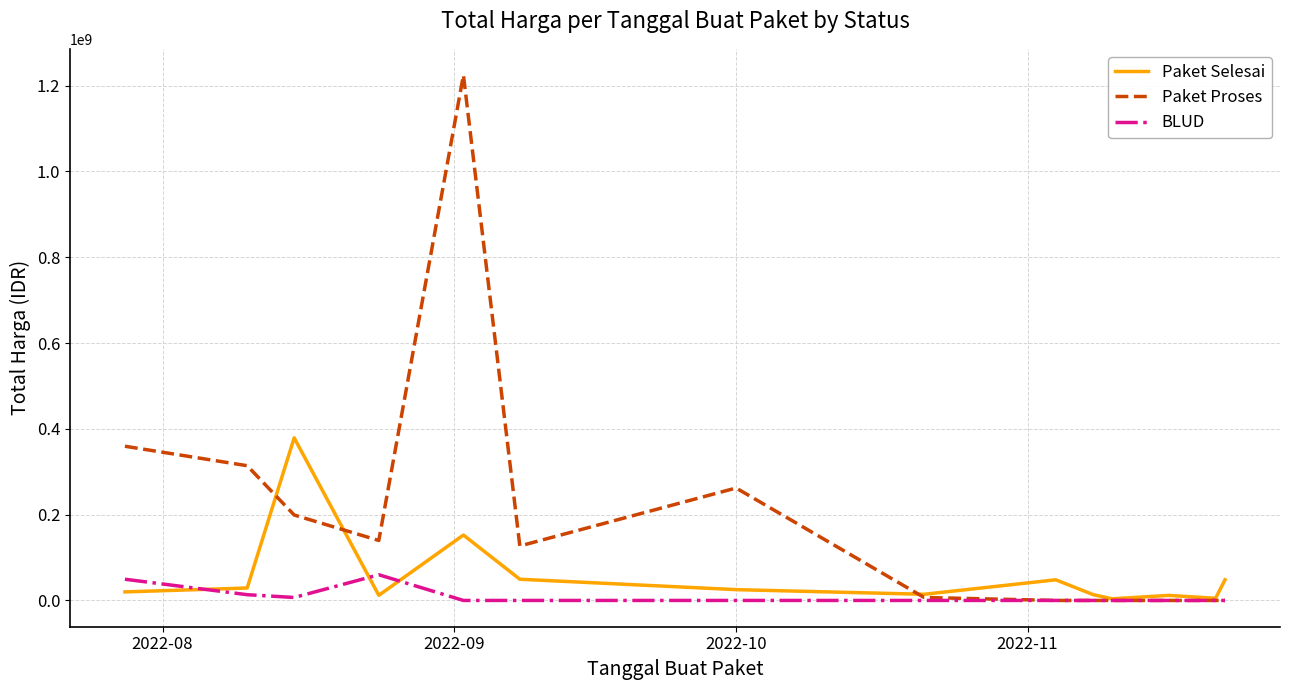

Rank the series by their average value, from highest to lowest.

Paket Proses, Paket Selesai, BLUD